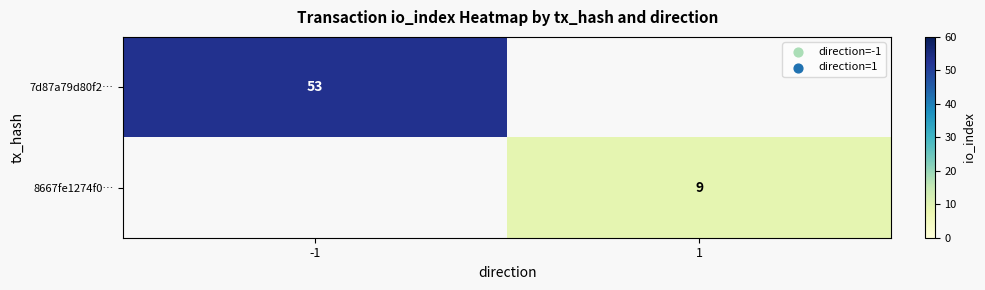

Is it true that 8667fe1274f0… equals 5 at 1?

False